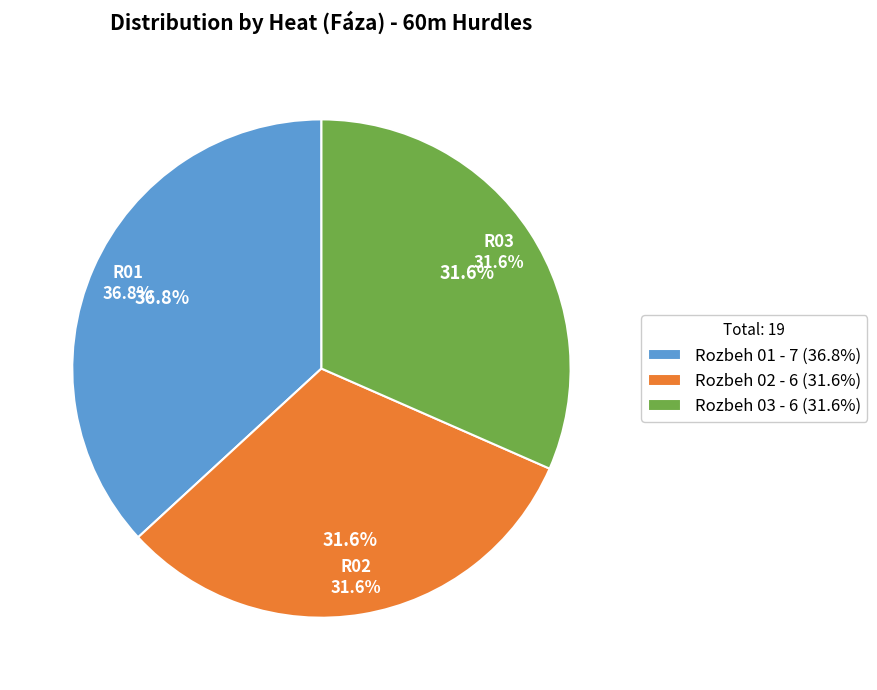

What is the smallest slice in the pie chart?

Rozbeh 02